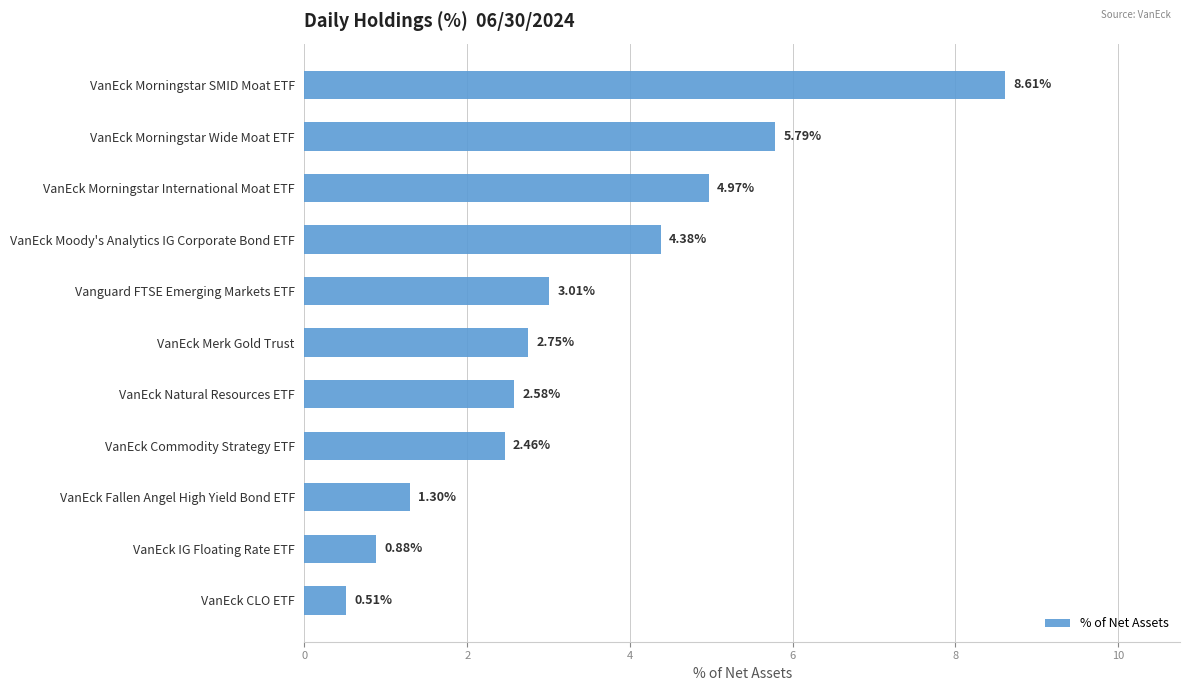

Does the chart contain any negative values?

No